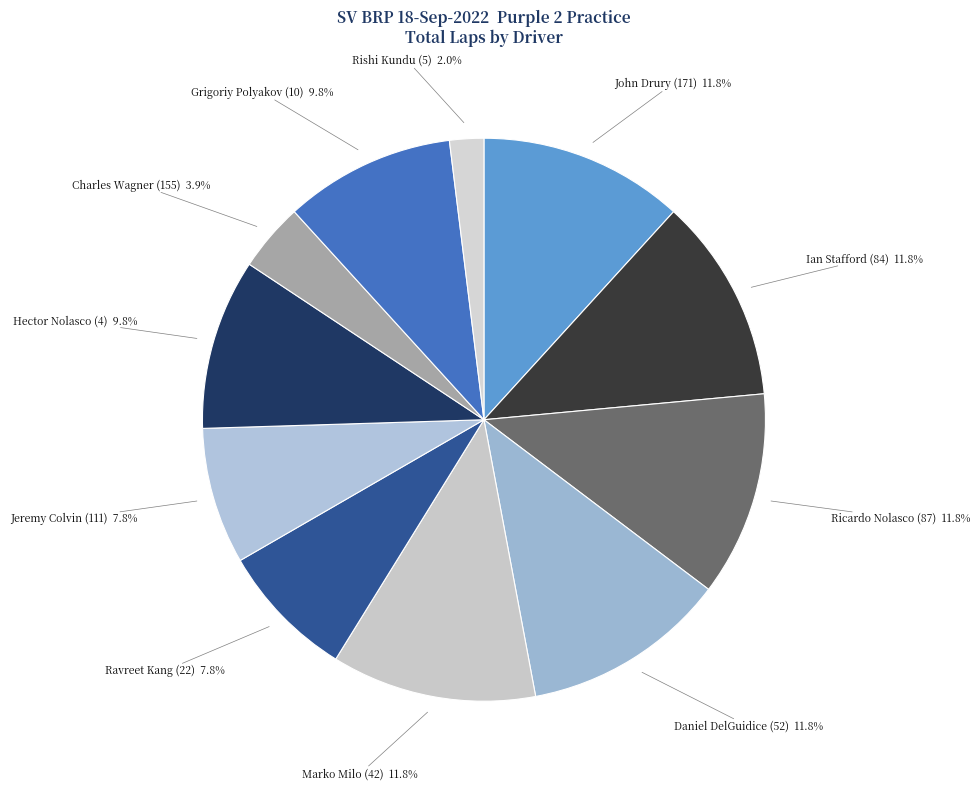

Is it true that Ricardo Nolasco (87) is 12% of the pie?

True